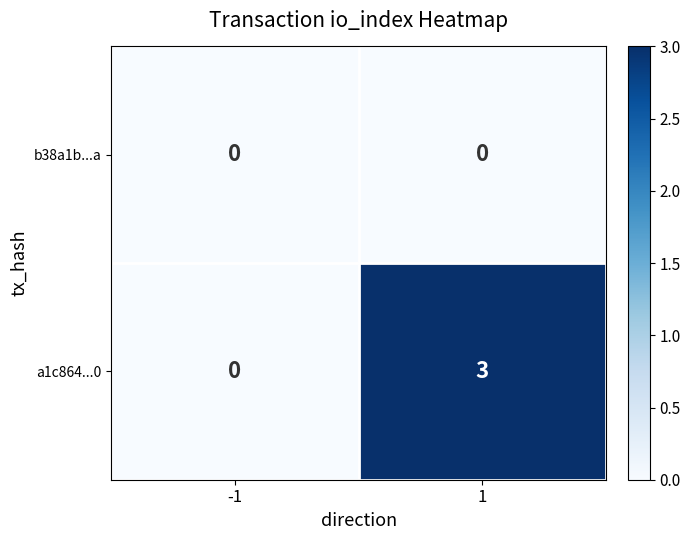

What value does the a1c864...0 series have at 1?

3